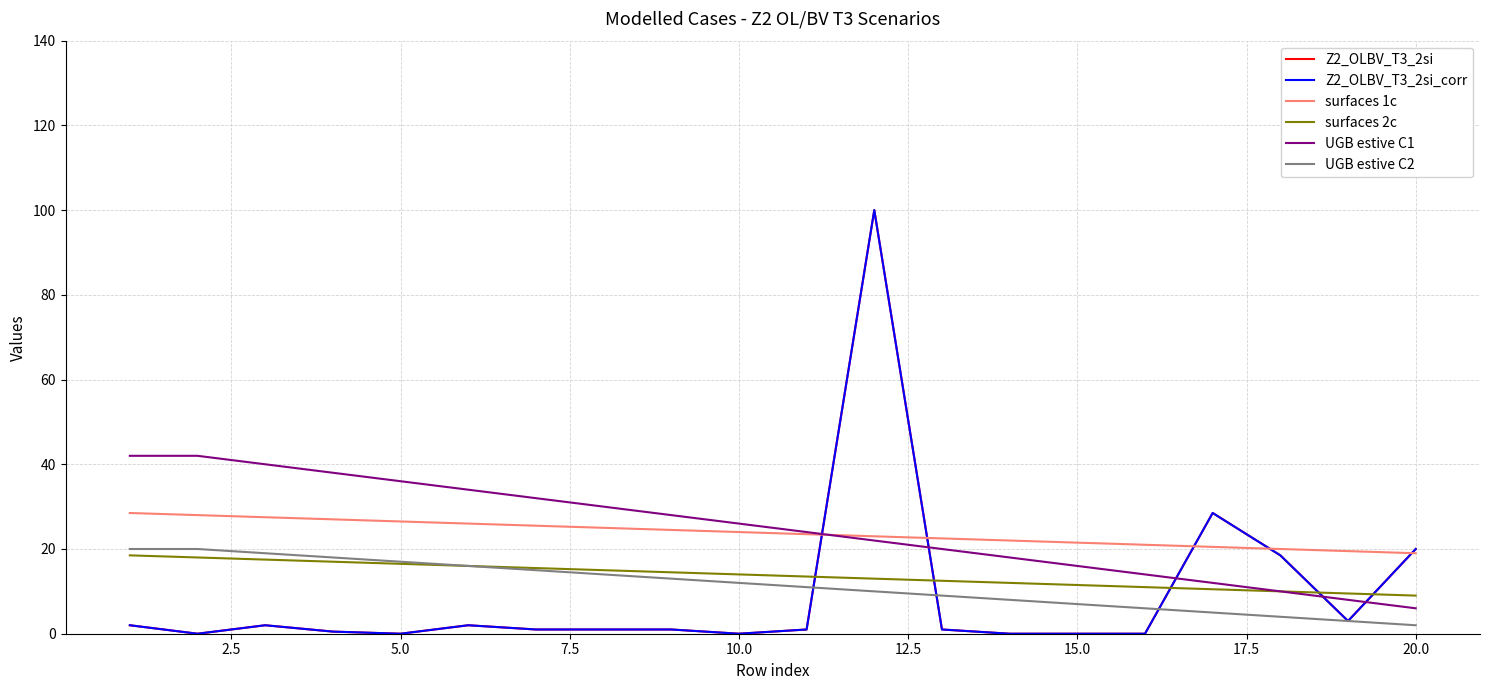

Does the chart display data point markers on the line(s)?

No